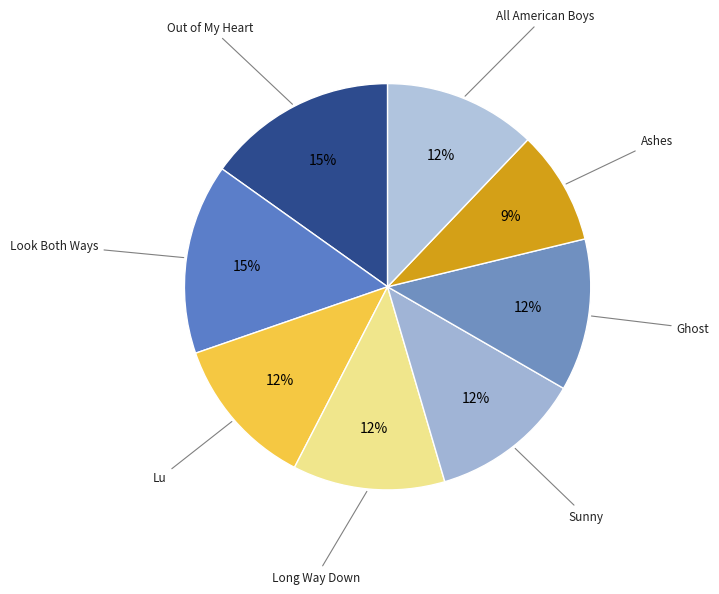

Combined, do Ashes and All American Boys account for over 50%?

No